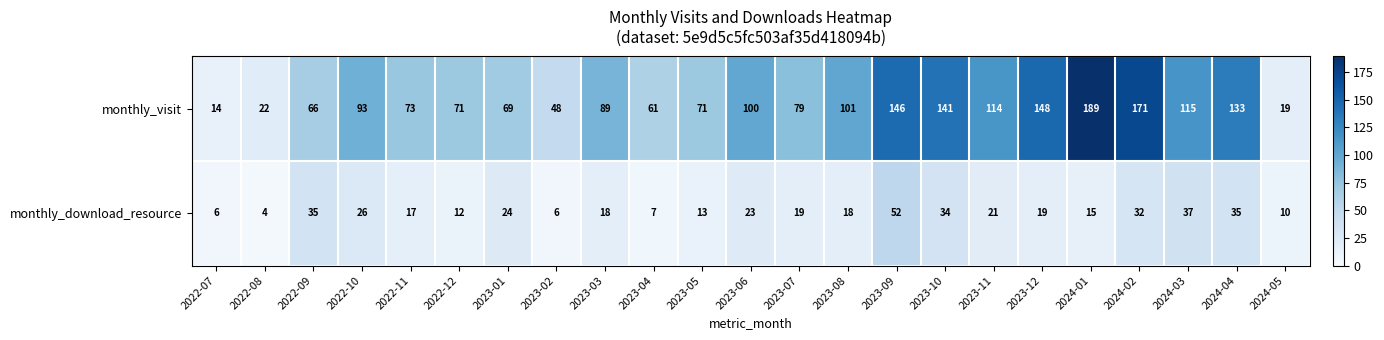

At which label is monthly_download_resource closest to 28?

2022-10